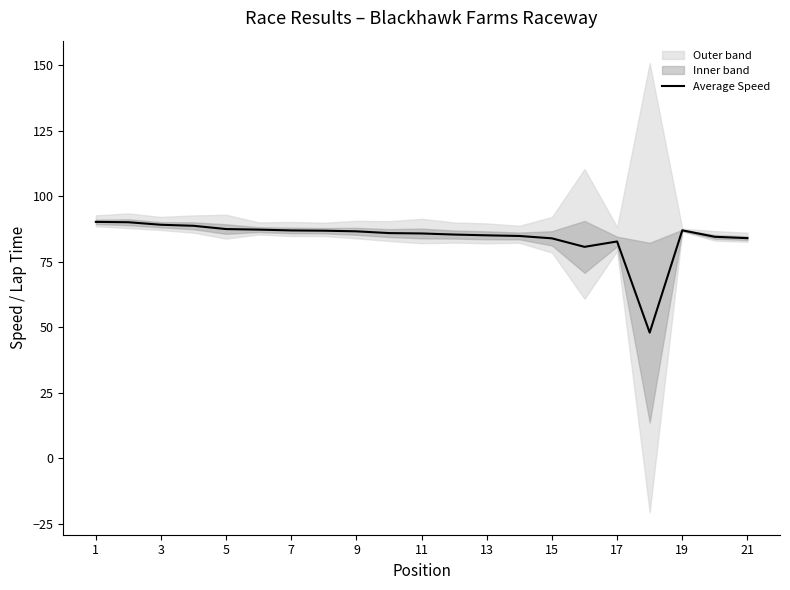

What is the value of the 11th point from the left?

85.8